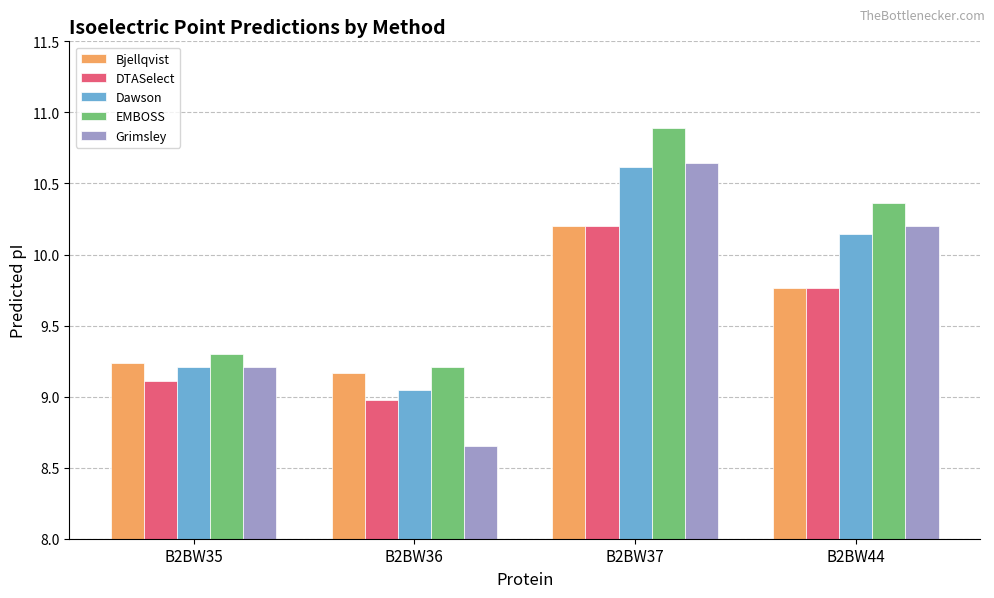

What value does the EMBOSS series have at B2BW37?

10.9